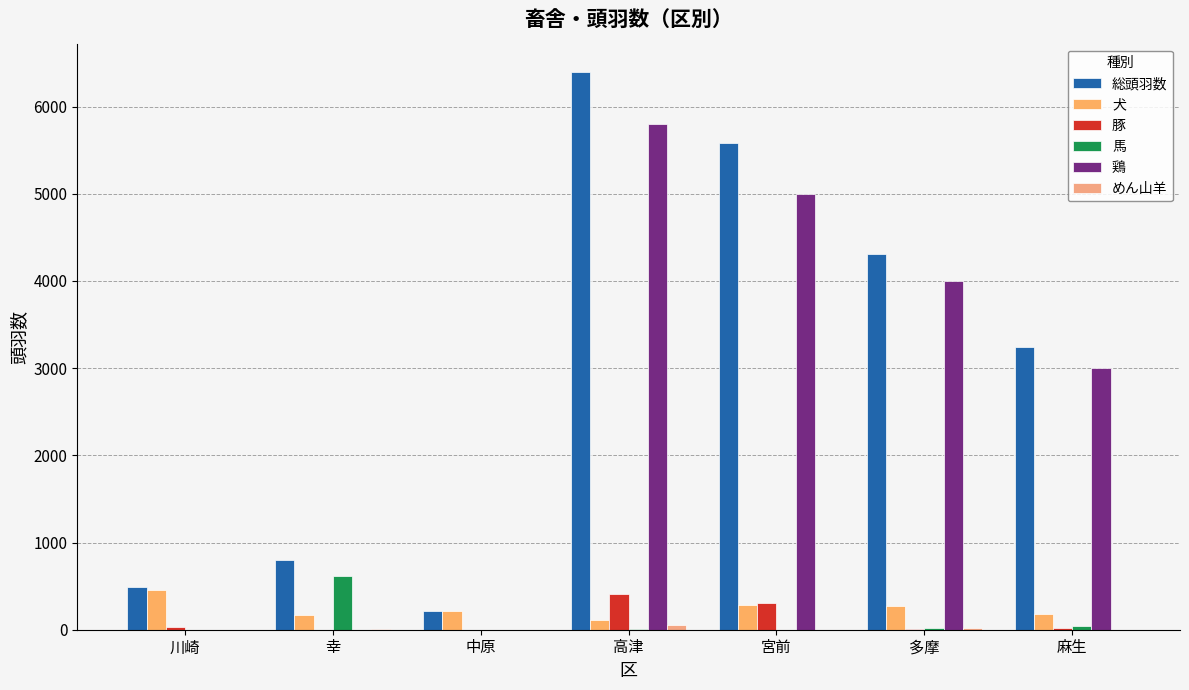

What is the value of the 犬 bar at the 2nd from the left?

171